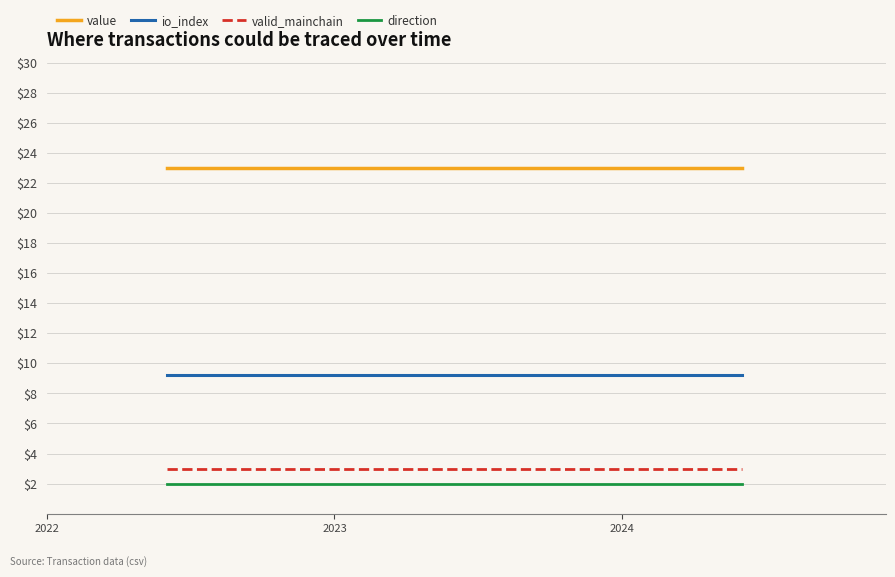

What is the minimum value shown in the chart?

2.0